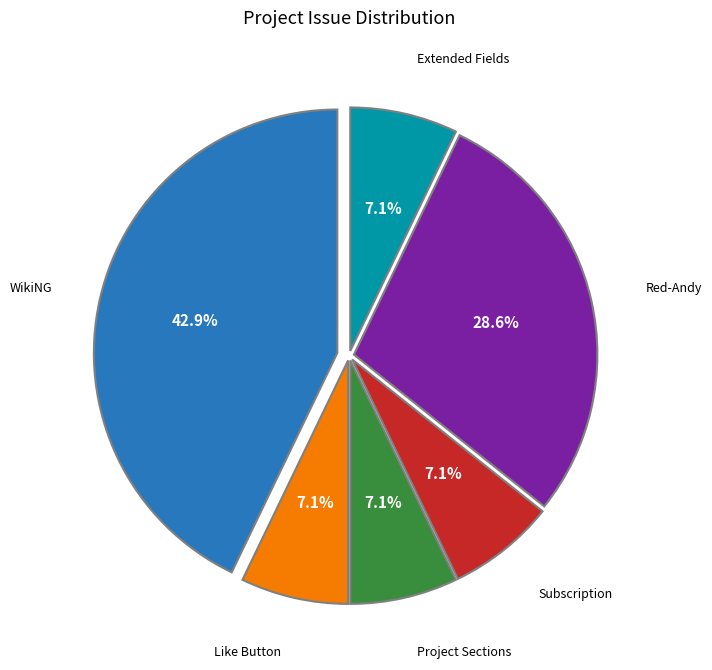

Is there any slice that represents more than half of the pie?

No